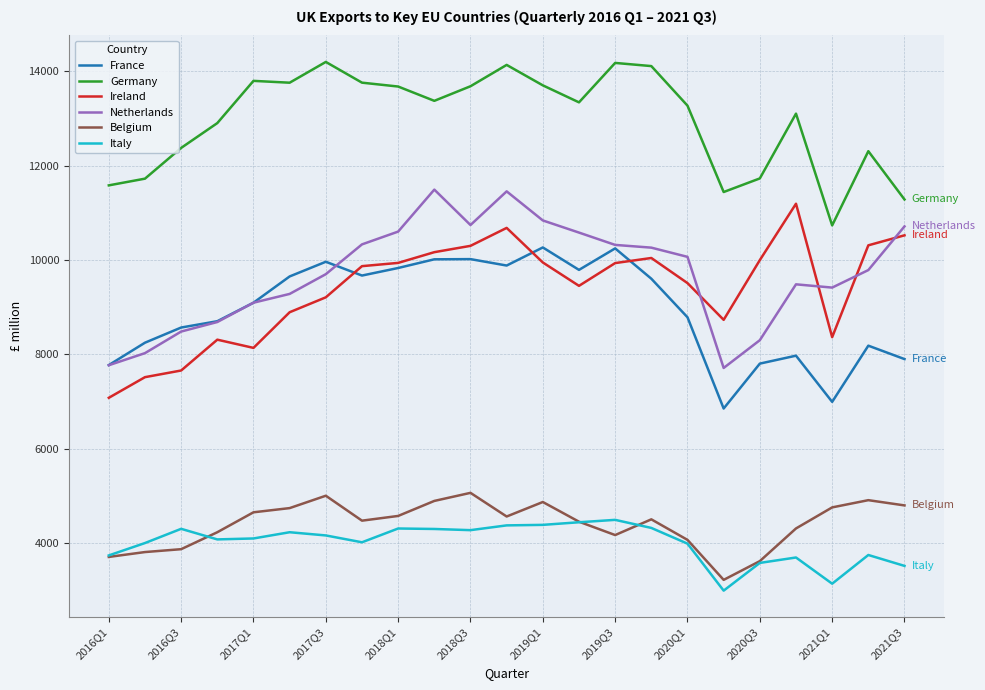

Which series has the largest total across all categories?

Germany